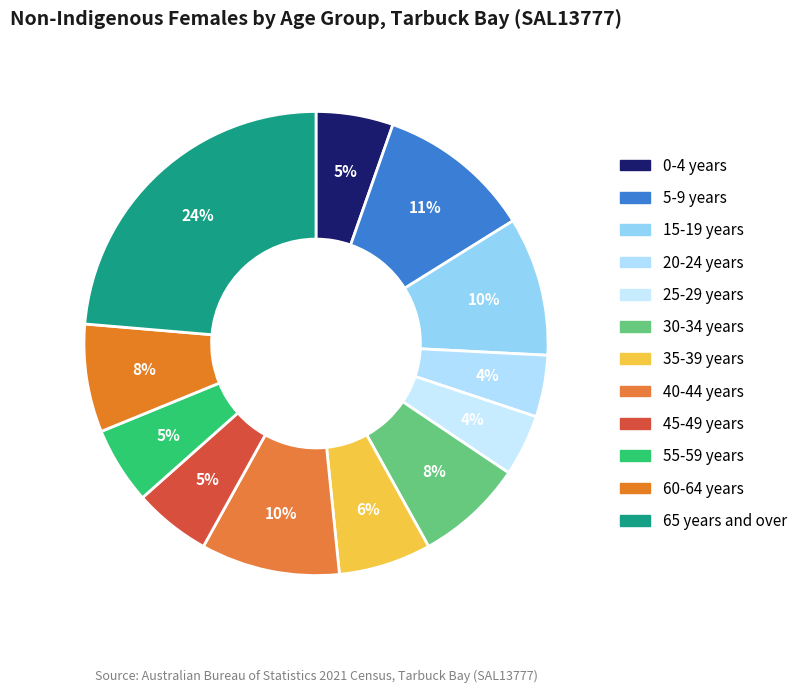

How many slices are in this pie chart?

12